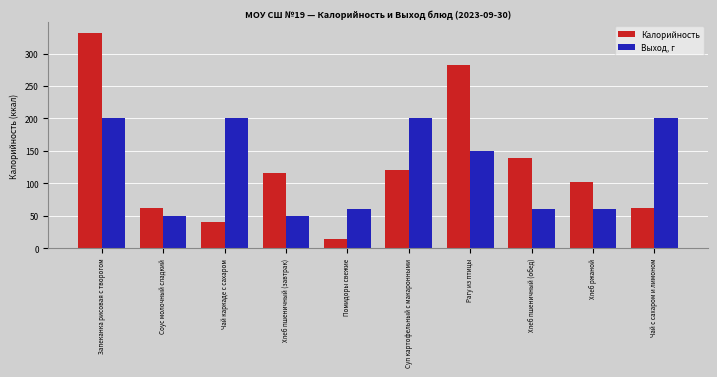

Which series changed the most between Соус молочный сладкий and Помидоры свежие?

Калорийность